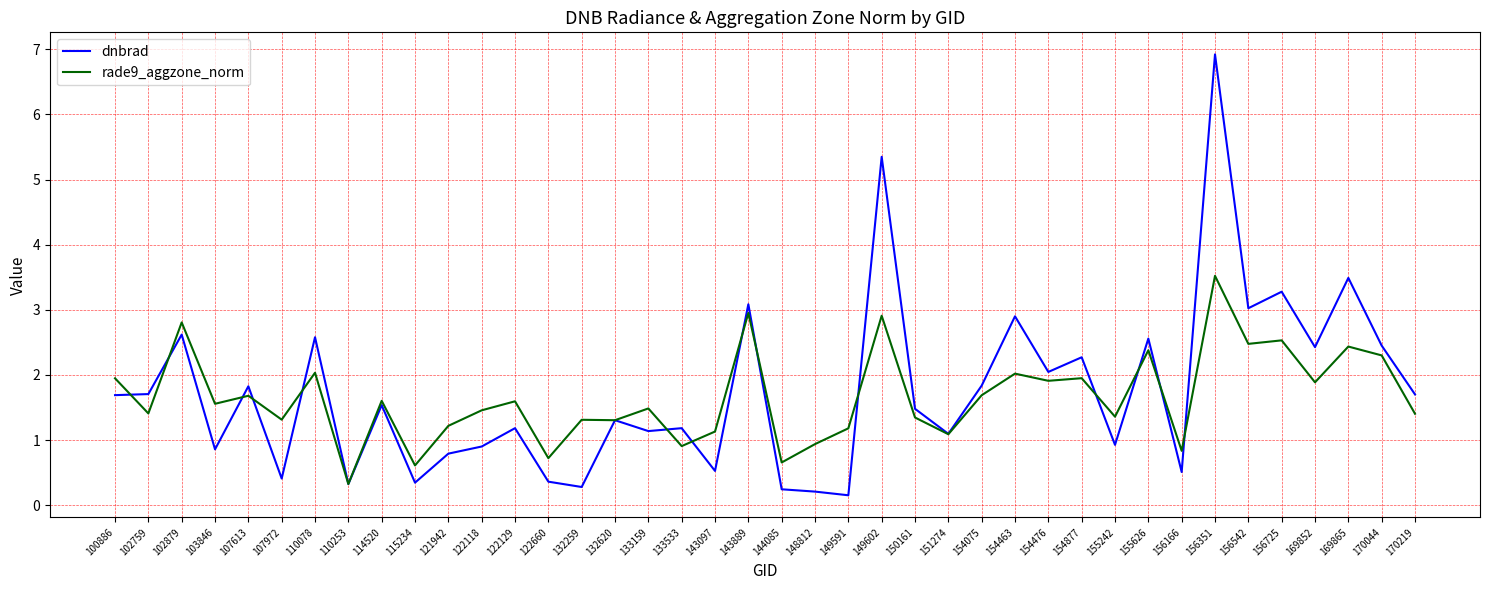

Rank the series by their maximum value, from lowest to highest.

rade9_aggzone_norm, dnbrad